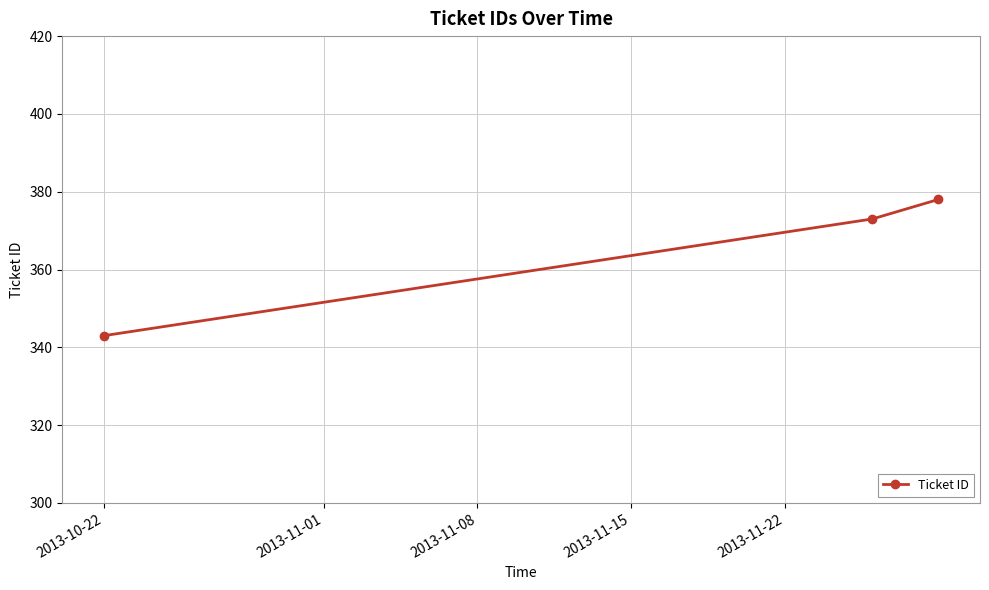

What is the value of the 1st point from the left?

343